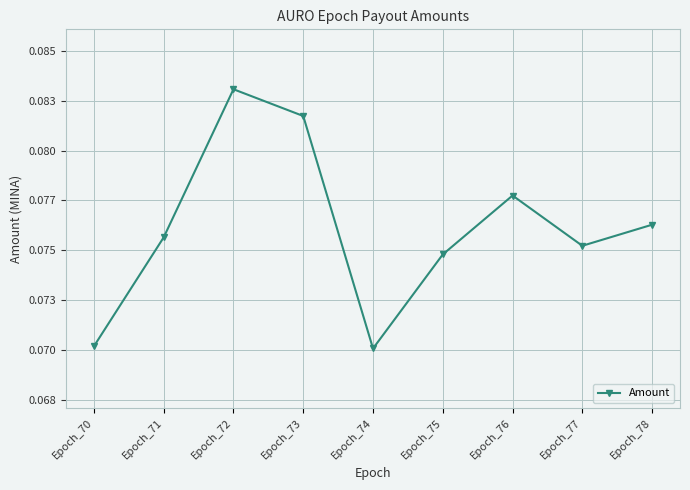

Rank the categories by value from lowest to highest.

Epoch_74, Epoch_70, Epoch_75, Epoch_77, Epoch_71, Epoch_78, Epoch_76, Epoch_73, Epoch_72